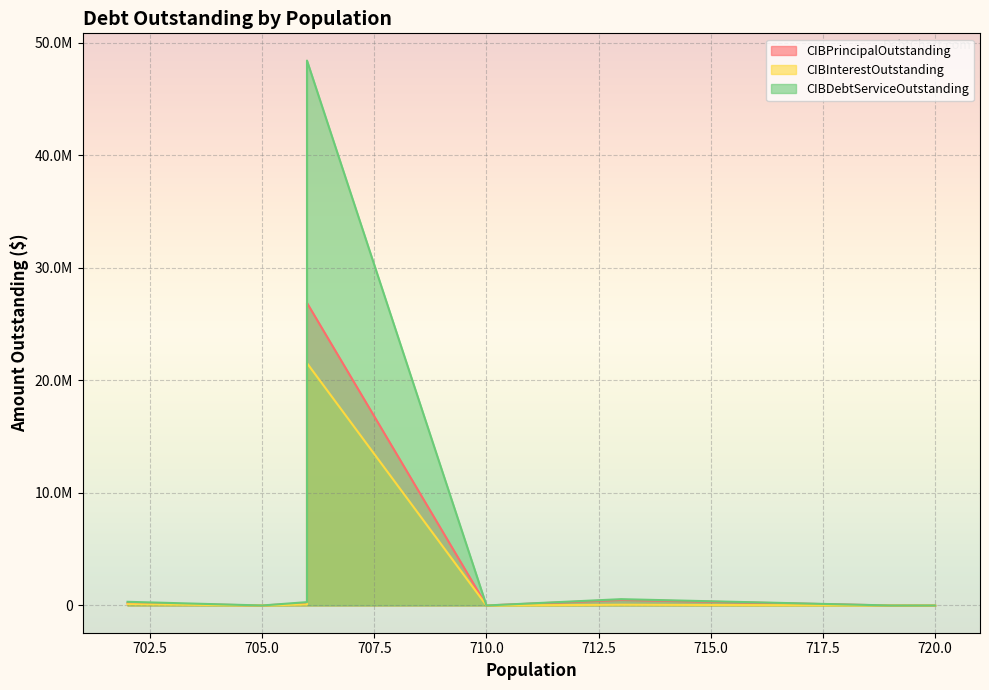

List the labels in order of CIBPrincipalOutstanding value, smallest first.

720, 720, 719, 710, 705, 706, 702, 713, 706